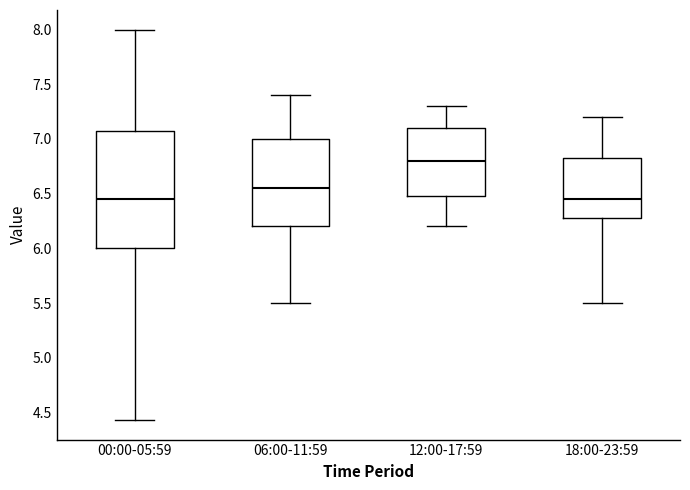

Reading left to right, transcribe this box plot: for each box, give where its median line is, the range the box spans, and where its two whiskers end, as read against the y-axis. The values are not printed on the chart, so give them approximately, as read against the axis.

00:00-05:59: median 6.45, box 6.00 to 7.05, whiskers 4.45 to 8.00
06:00-11:59: median 6.55, box 6.20 to 7.00, whiskers 5.50 to 7.40
12:00-17:59: median 6.80, box 6.50 to 7.10, whiskers 6.20 to 7.30
18:00-23:59: median 6.45, box 6.30 to 6.85, whiskers 5.50 to 7.20